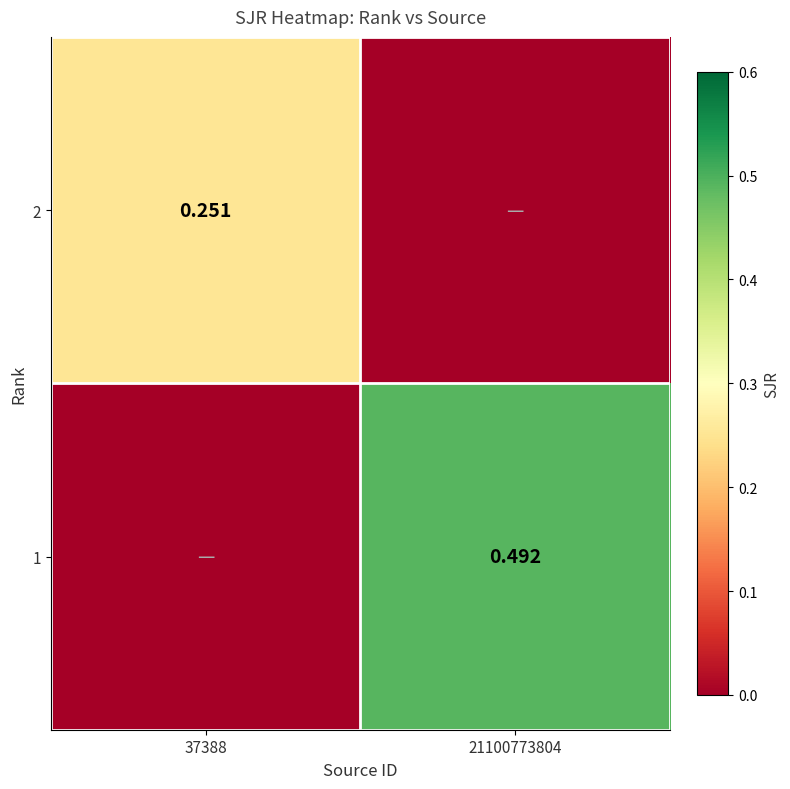

Where is 1 nearest to the value 0?

37388